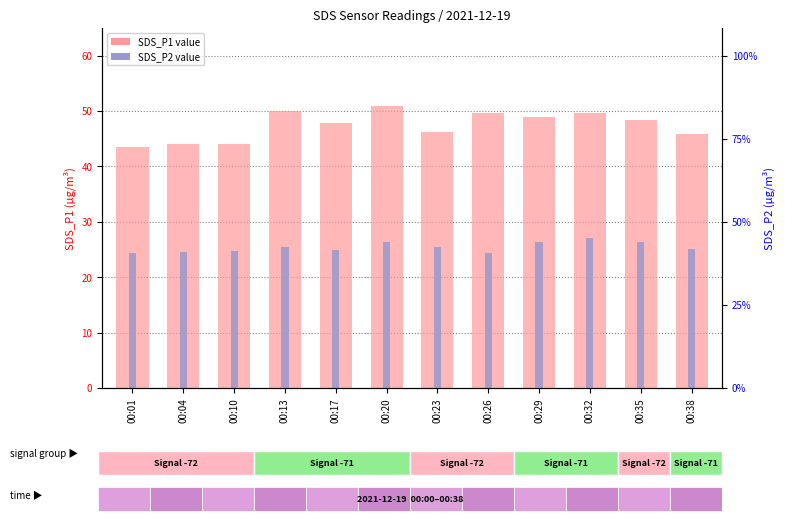

Is the value of SDS_P2 at 00:10 greater than the value of SDS_P1 at 00:29?

No